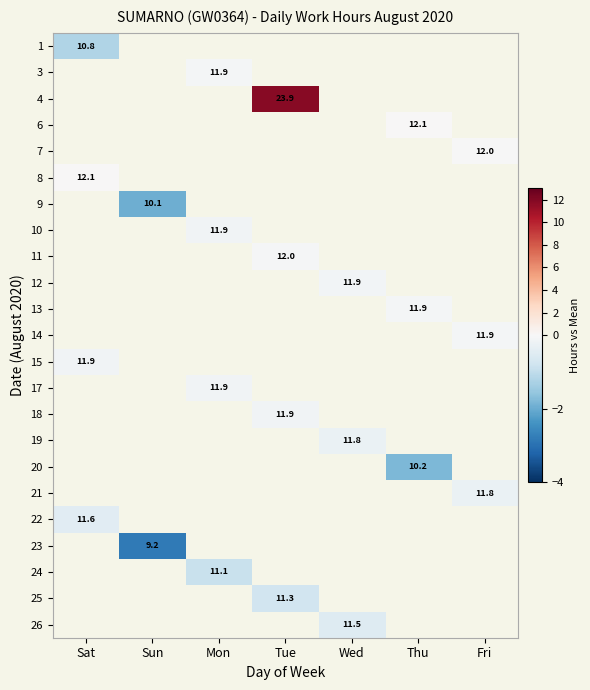

What is the smallest value displayed?

-2.8